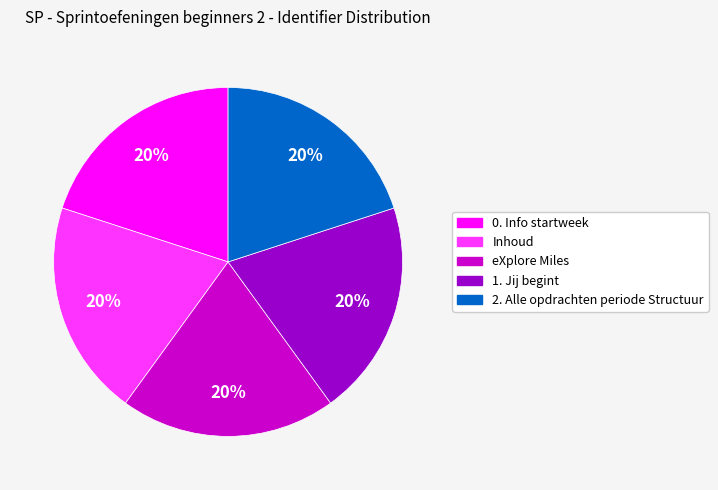

How many segments does this pie chart have?

5